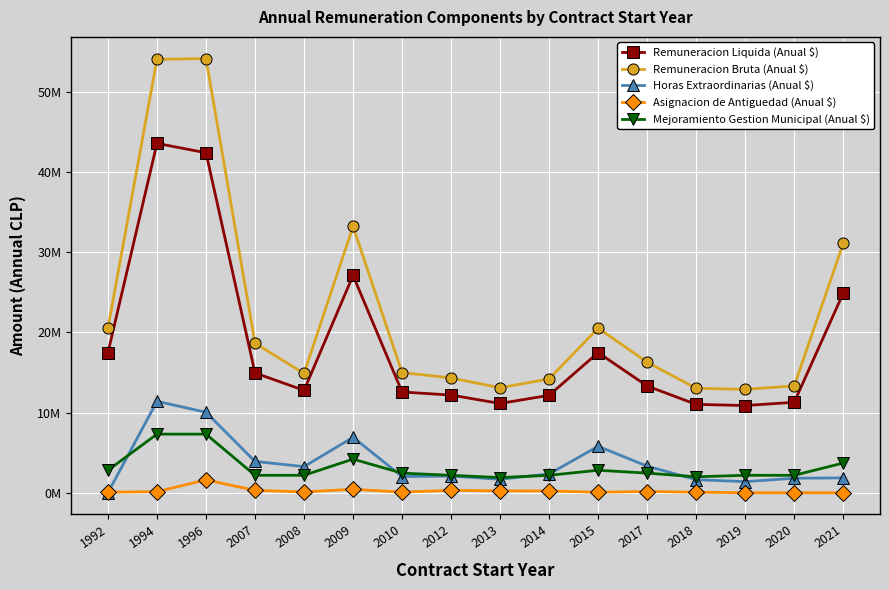

Which series has the largest total across all categories?

Remuneracion Bruta (Anual $)